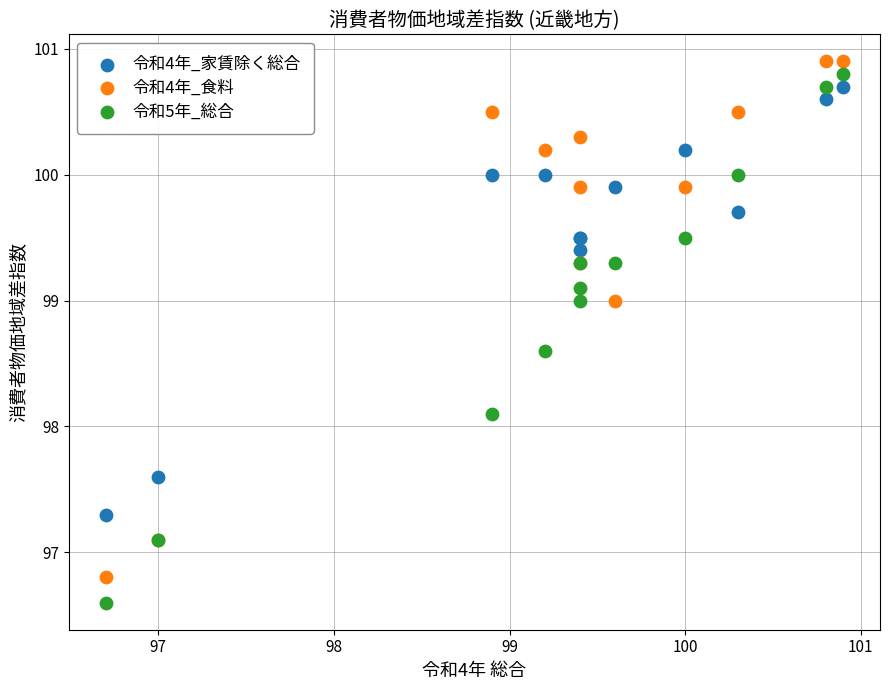

What are all the series names shown in the legend?

令和4年_家賃除く総合, 令和4年_食料, 令和5年_総合